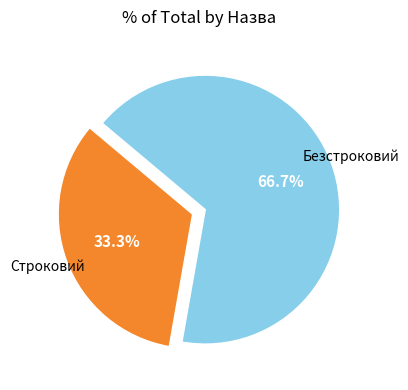

Count the number of slices in the pie.

2